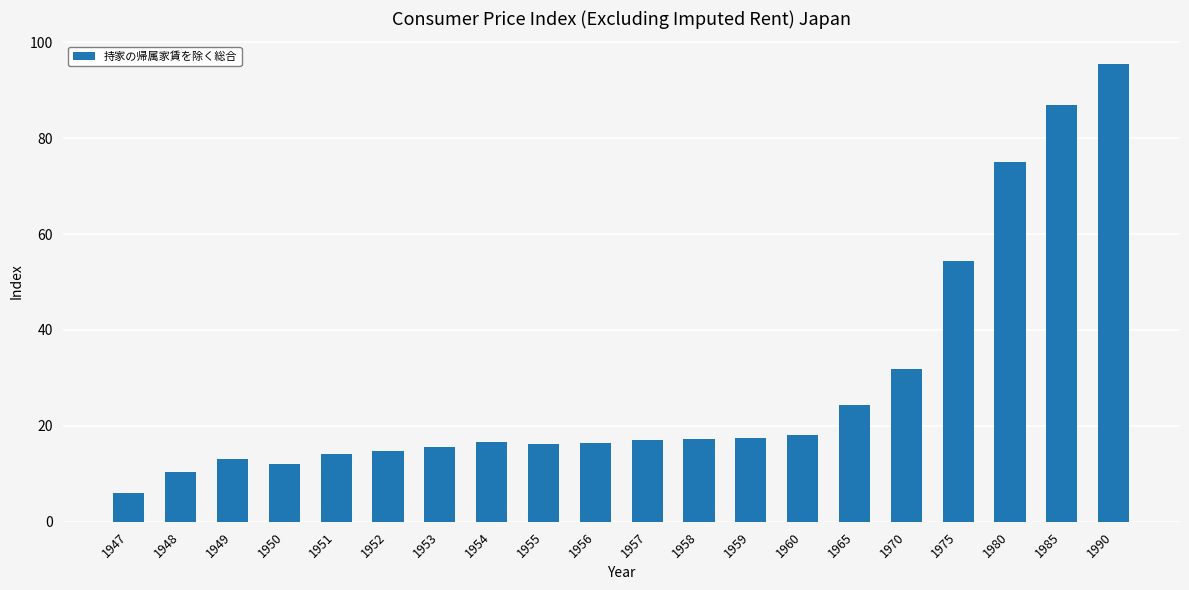

What is the change in value from 1952 to 1965?

+9.6